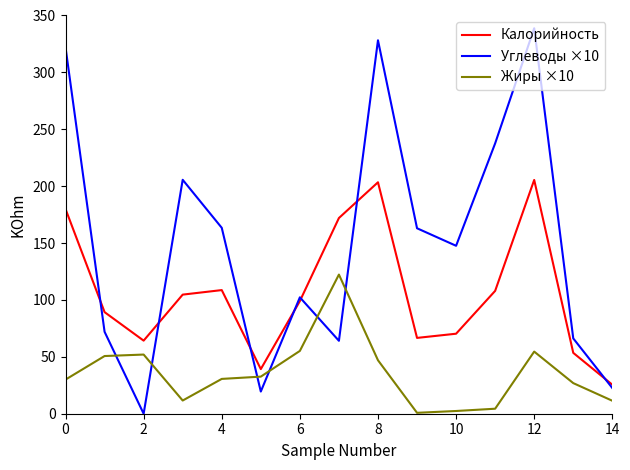

Which series has the largest total across all categories?

Углеводы ×10